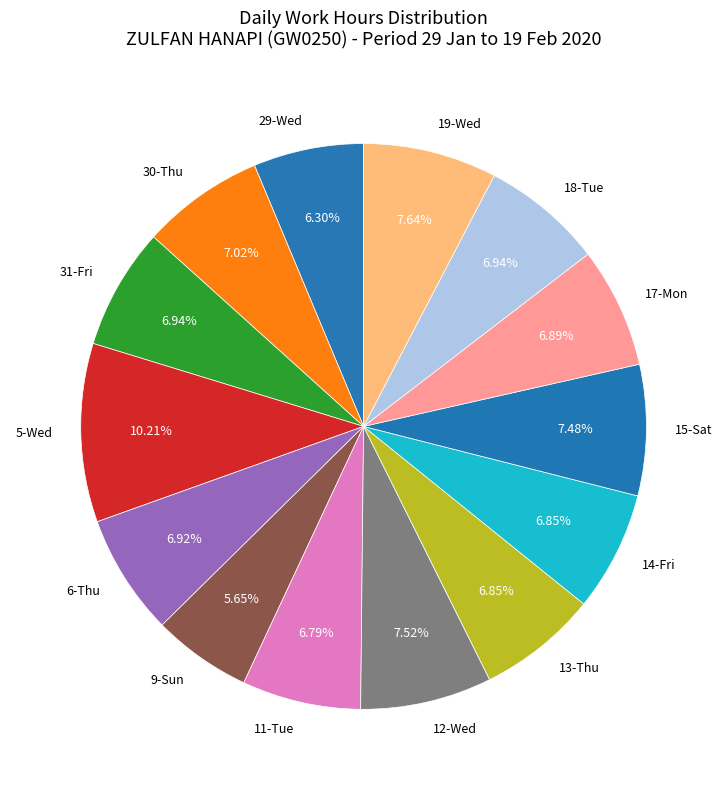

True or false: 29-Wed accounts for 6% of the total.

True